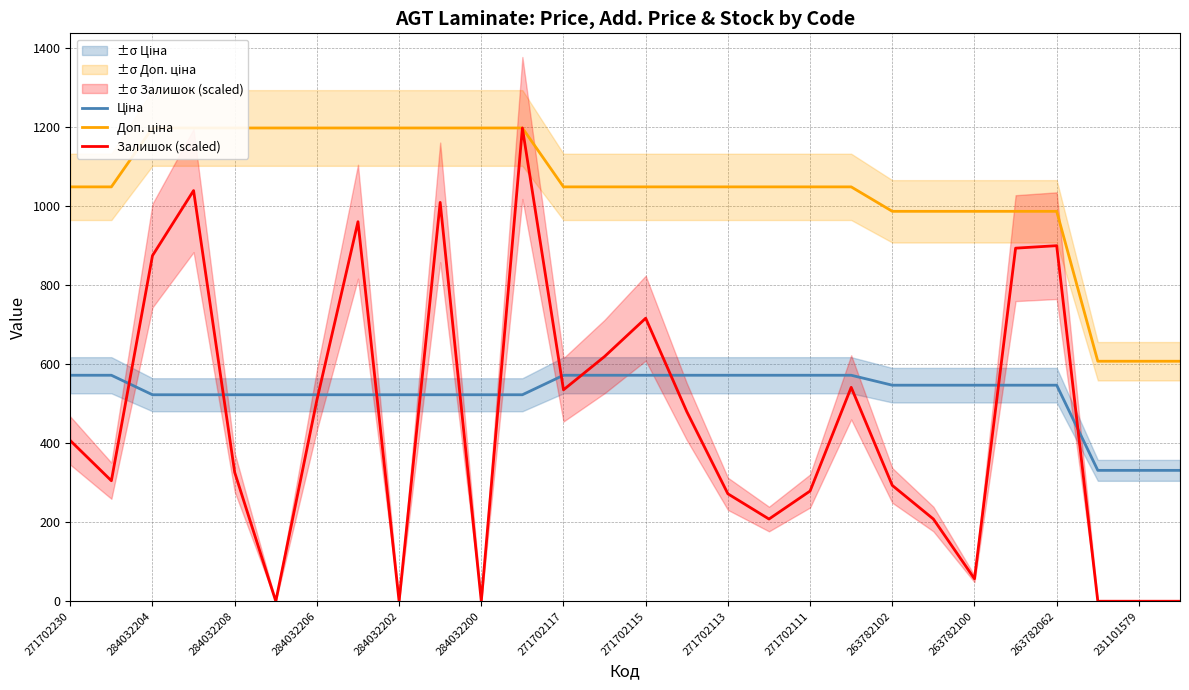

At how many categories does at least one series exceed 367?

28